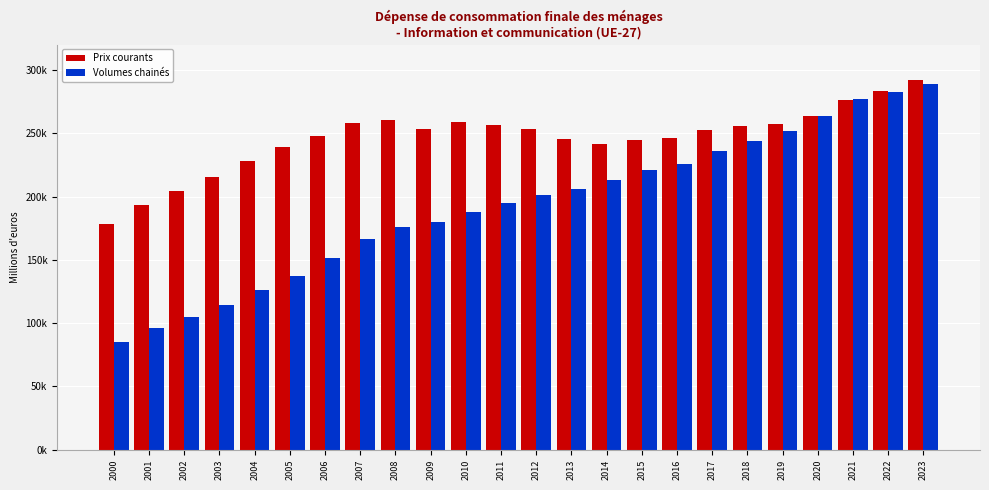

At how many categories does at least one series exceed 105315?

24